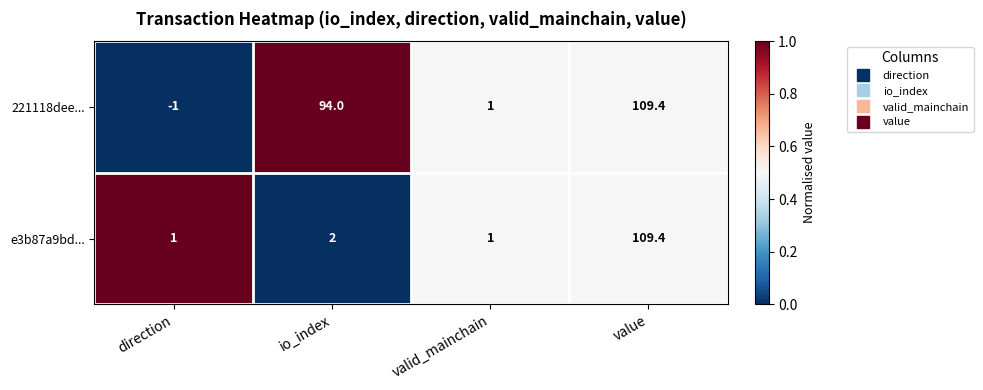

The value of e3b87a9bd... at value is 109.4. True or false?

True